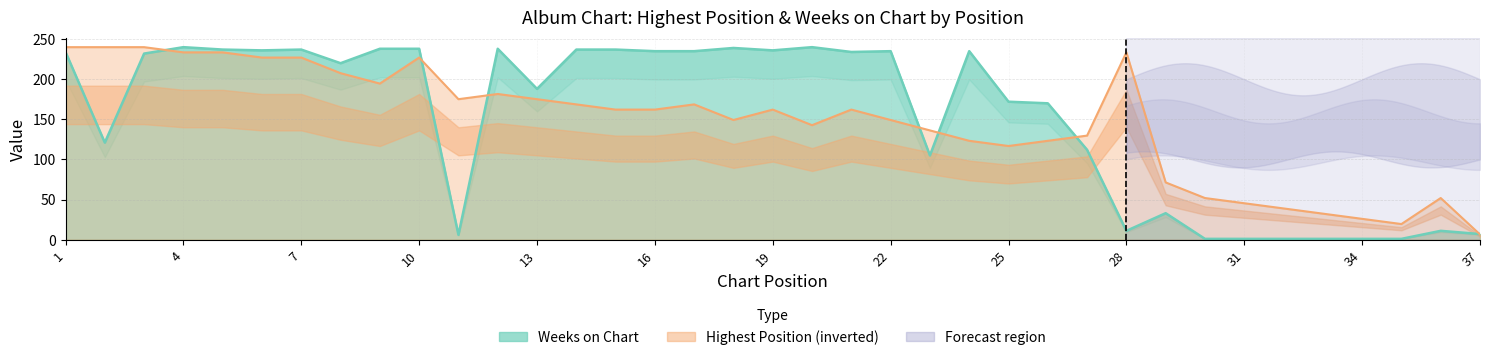

List the labels in order of Posicion mas alta value, smallest first.

37, 35, 34, 33, 32, 31, 30, 36, 29, 25, 24, 26, 27, 23, 20, 18, 22, 15, 16, 19, 21, 14, 17, 11, 13, 12, 9, 8, 6, 7, 10, 4, 5, 28, 1, 2, 3